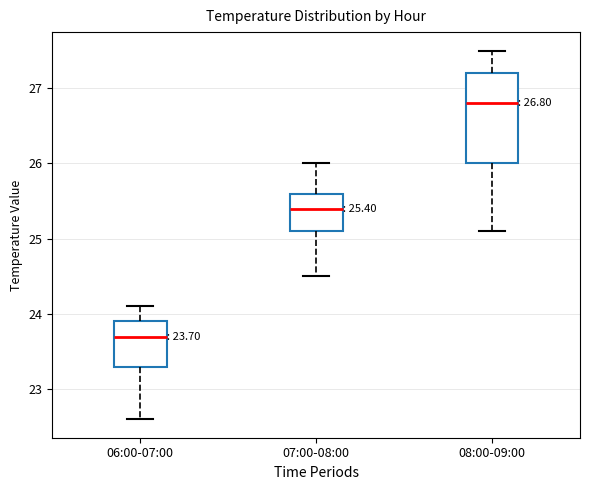

Comparing the boxes themselves (not the whiskers), which one is the tallest?

08:00-09:00